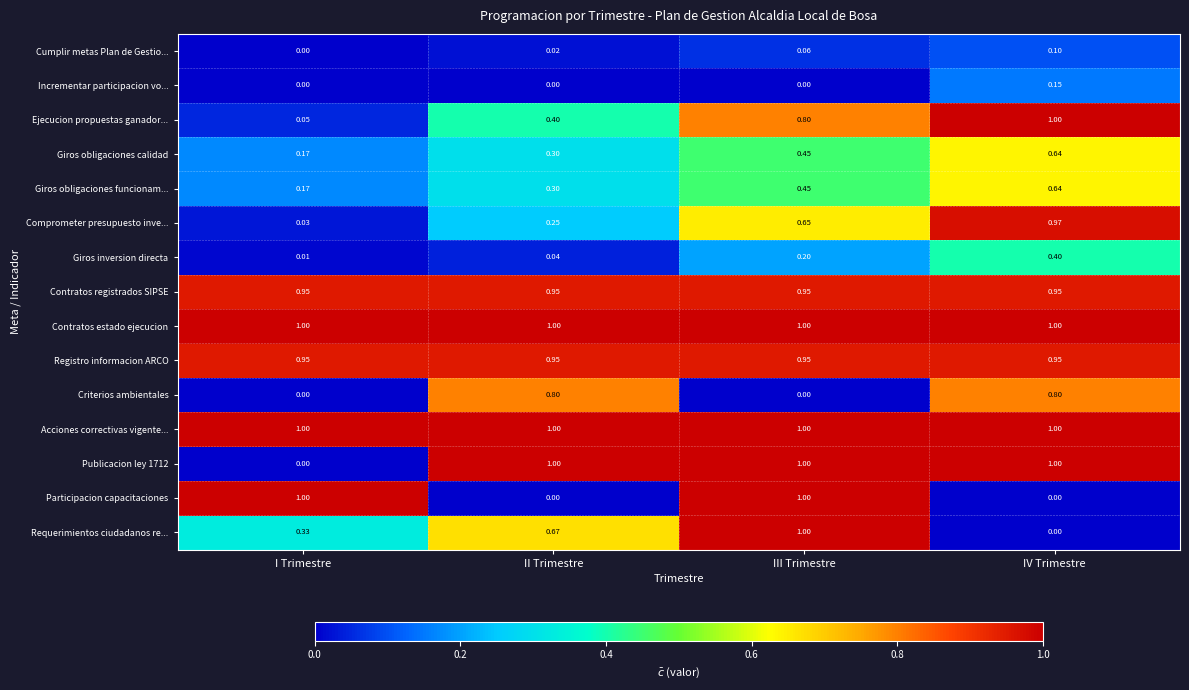

List the labels in order of Requerimientos ciudadanos re... value, smallest first.

IV Trimestre, I Trimestre, II Trimestre, III Trimestre